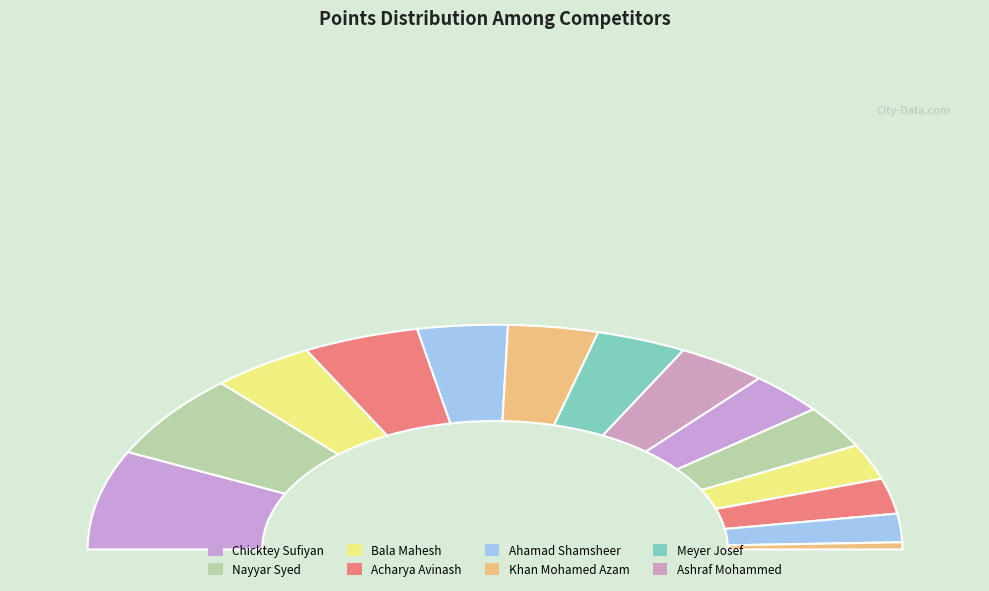

The Khanna Juhi slice represents 11% of the pie. True or false?

False